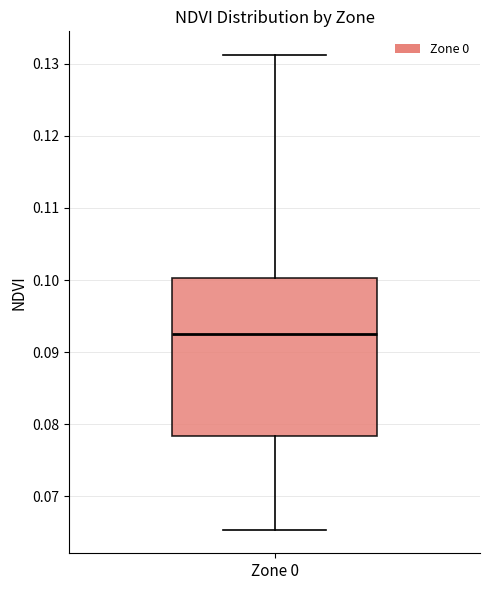

Where does the median line of the box for Zone 0 sit on the y-axis? The values are not printed on the chart, so give them approximately, as read against the axis.

0.092